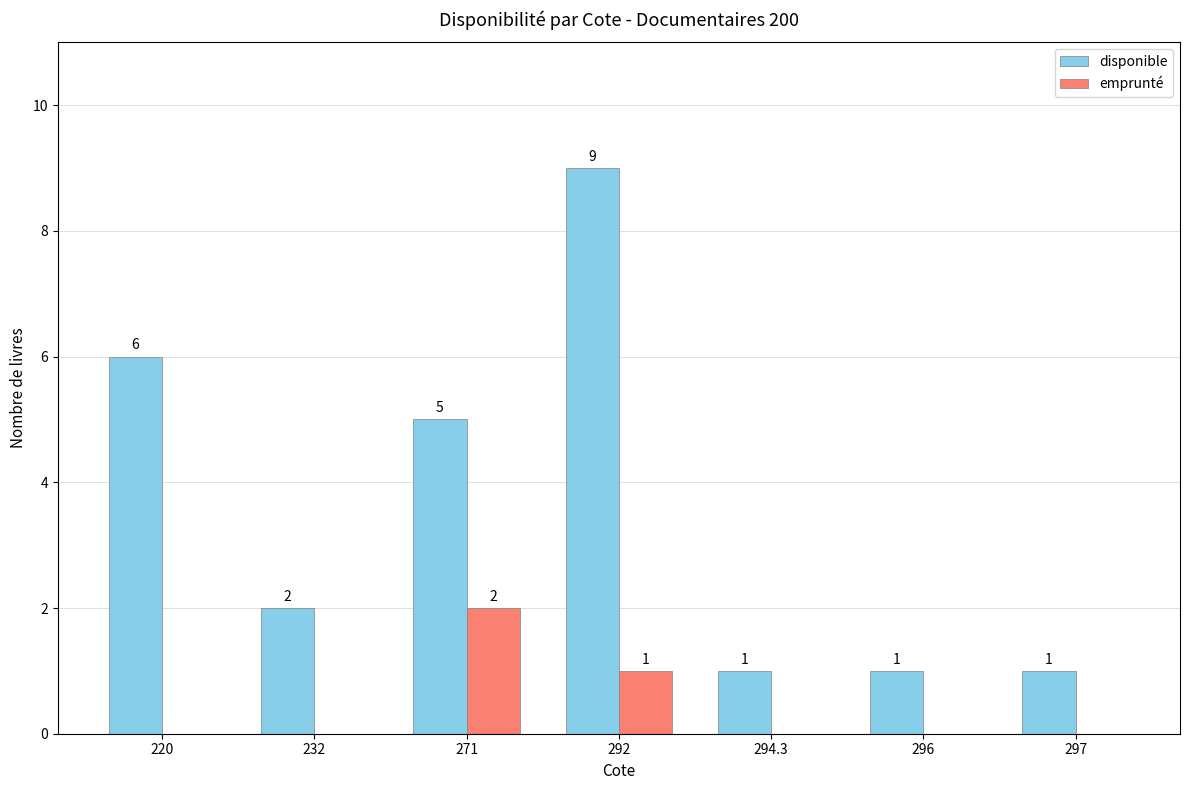

At which label does disponible first exceed 2?

220